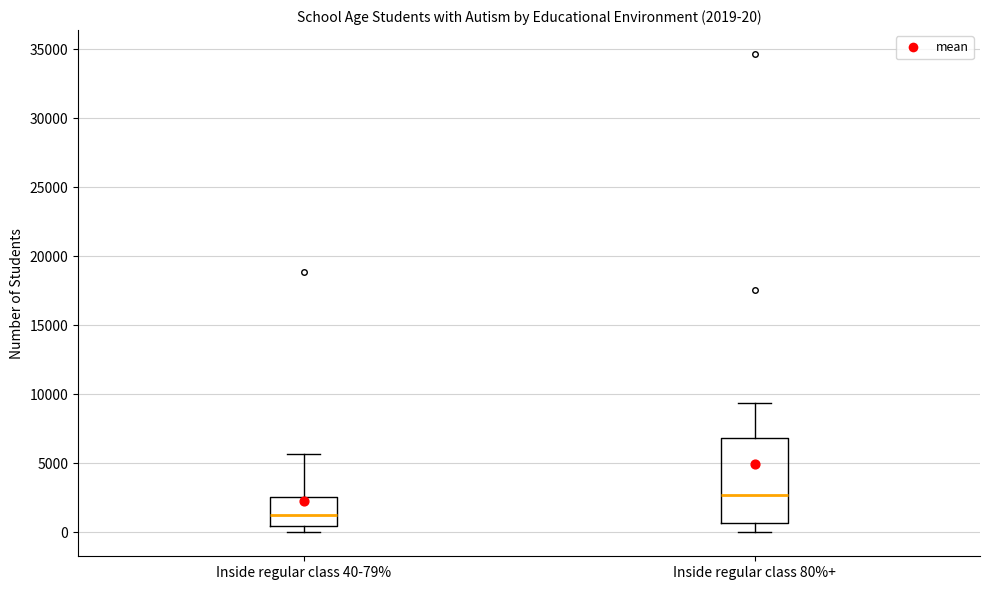

Which box has the lowest median line?

Inside regular class 40-79%